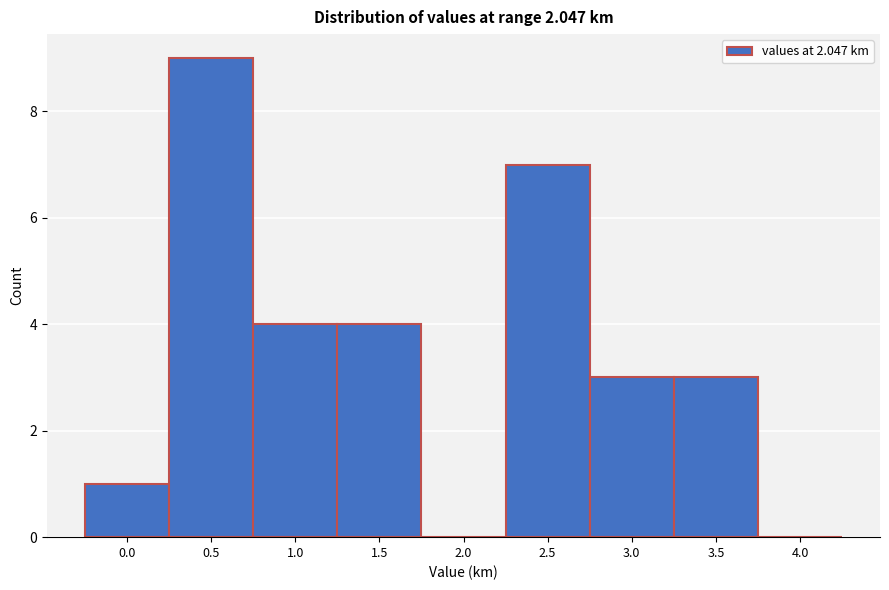

Reading left to right, extract all data points from this chart.

0.0=1	0.5=9	1.0=4	1.5=4	2.0=0	2.5=7	3.0=3	3.5=3	4.0=0